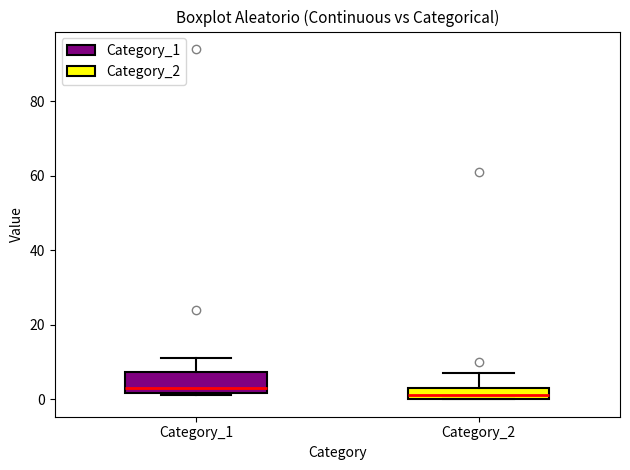

Reading left to right, transcribe this box plot: for each box, give where its median line is, the range the box spans, and where its two whiskers end, as read against the y-axis. The values are not printed on the chart, so give them approximately, as read against the axis.

Category_1: median 4, box 2 to 8, whiskers 2 (just below the box's lower edge) to 12
Category_2: median 2, box 0 to 4, whiskers 0 to 8